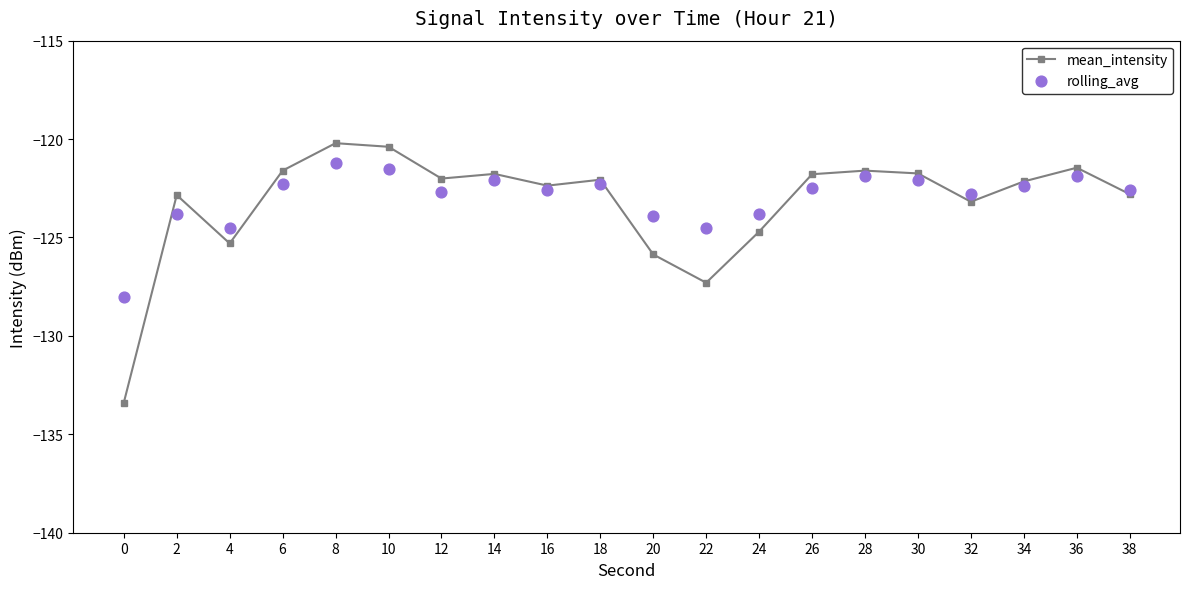

At how many categories does at least one series exceed -121?

2